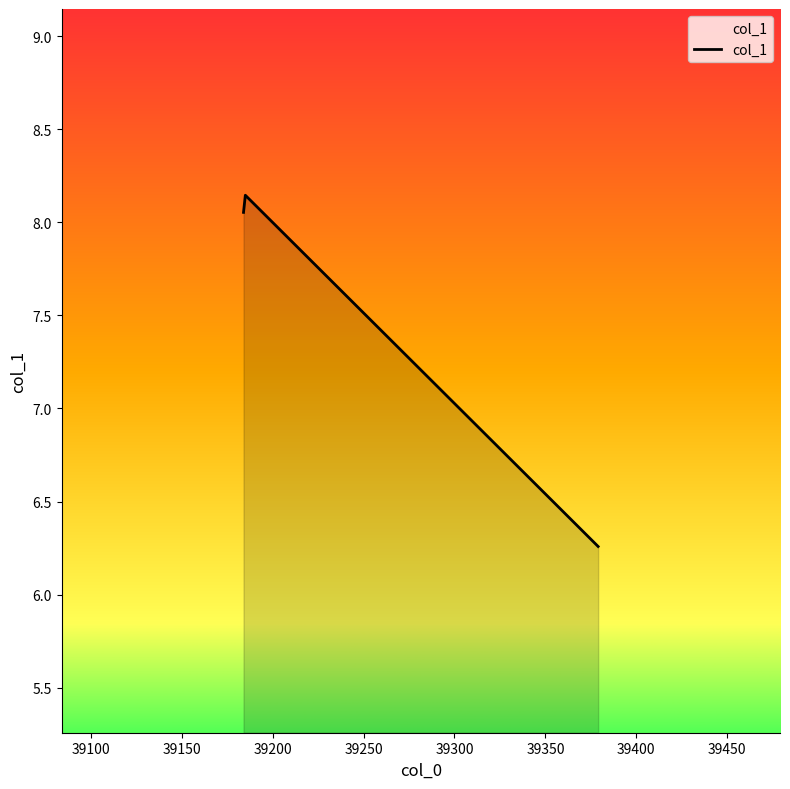

What is the average value?

7.5